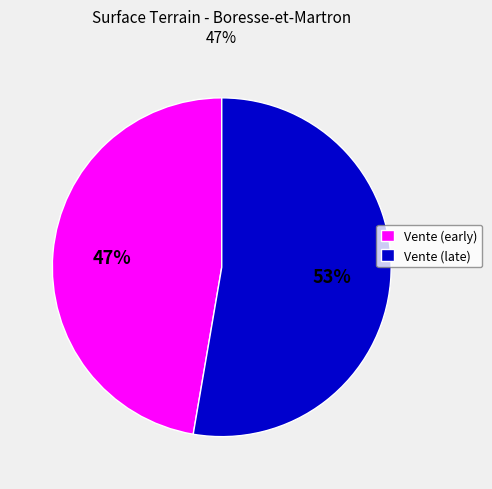

Combined, do Vente (late) and Vente (early) account for over 50%?

Yes